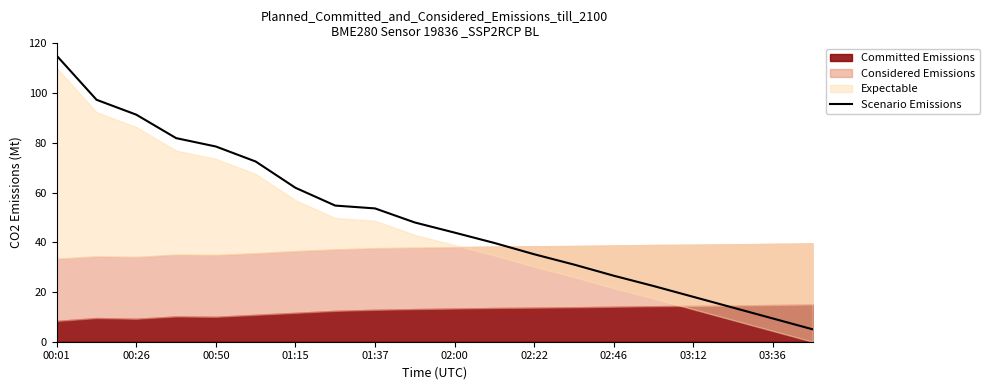

Count the number of values greater than 47.

10